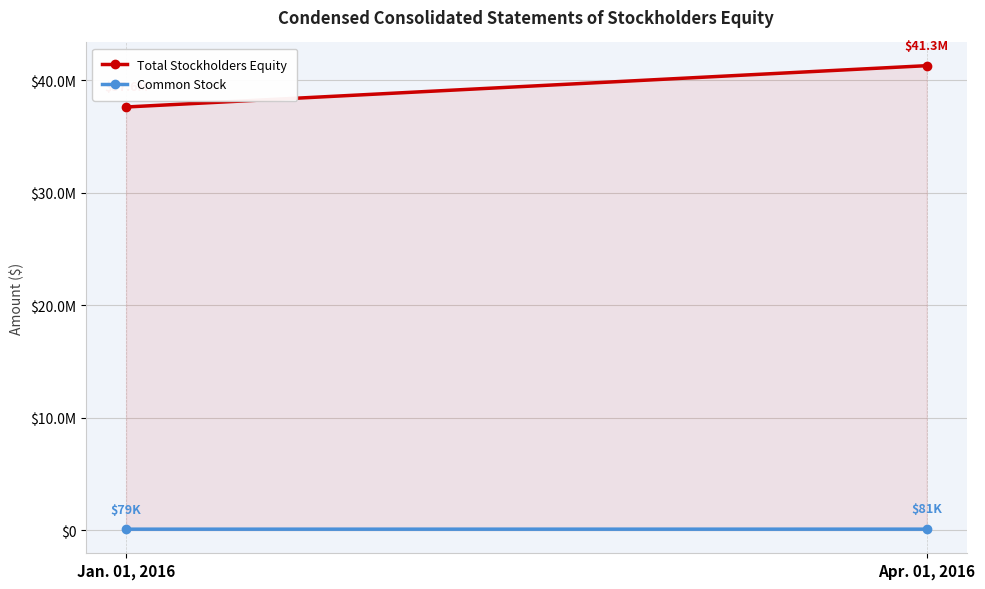

Is the value of Total Stockholders Equity at Apr. 01, 2016 greater than the value of Common Stock at Apr. 01, 2016?

Yes